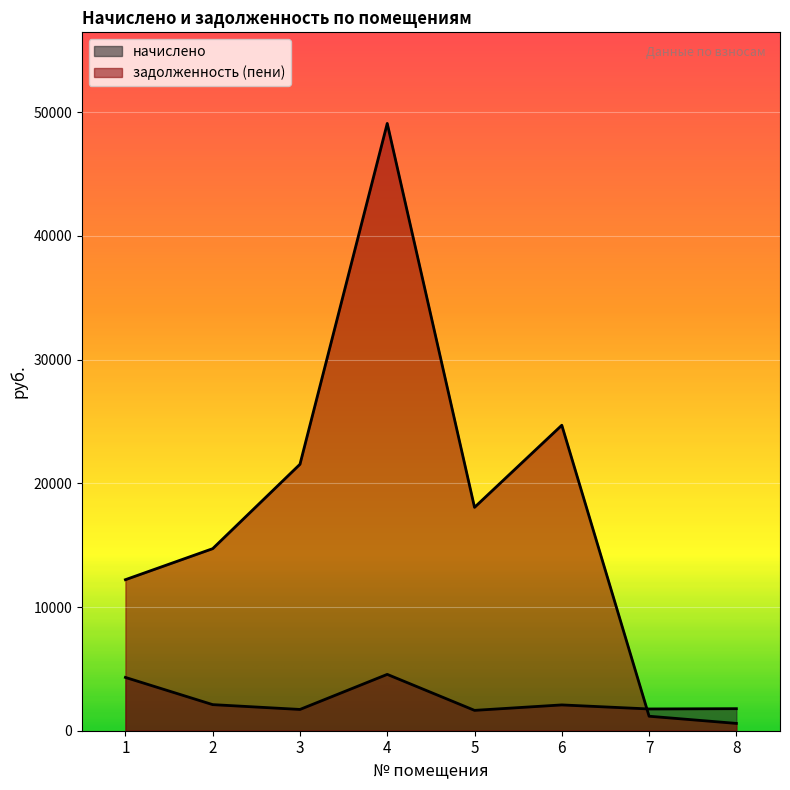

At which category does задолженность (пени) reach its first local valley?

5